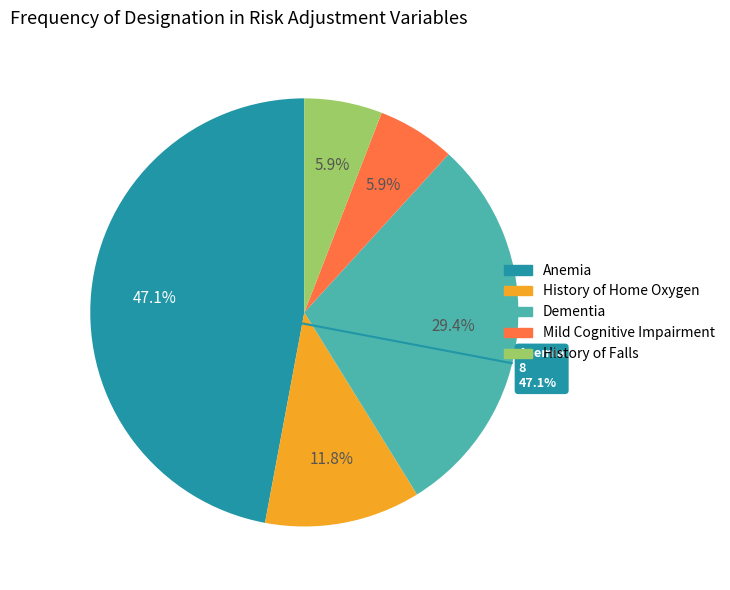

Does any single category account for the majority?

No